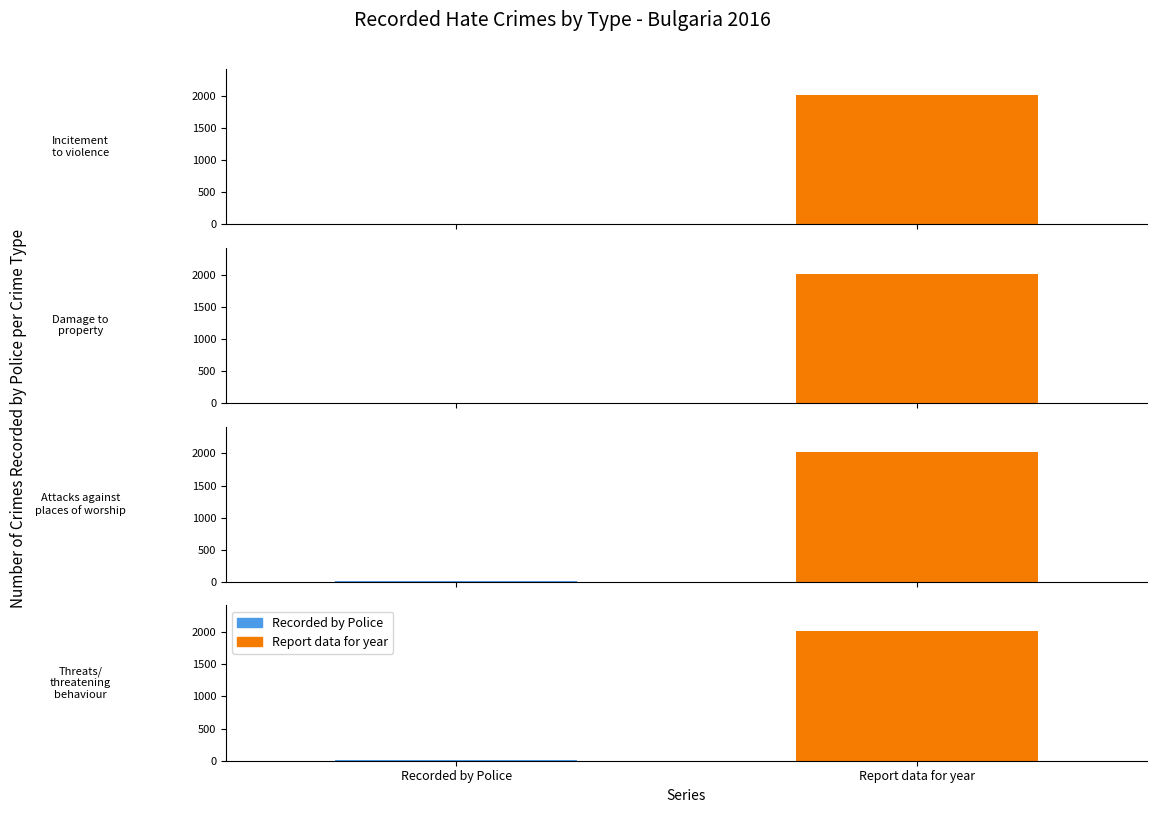

The Recorded by Police series shows 4 at Incitement to violence. True or false?

False